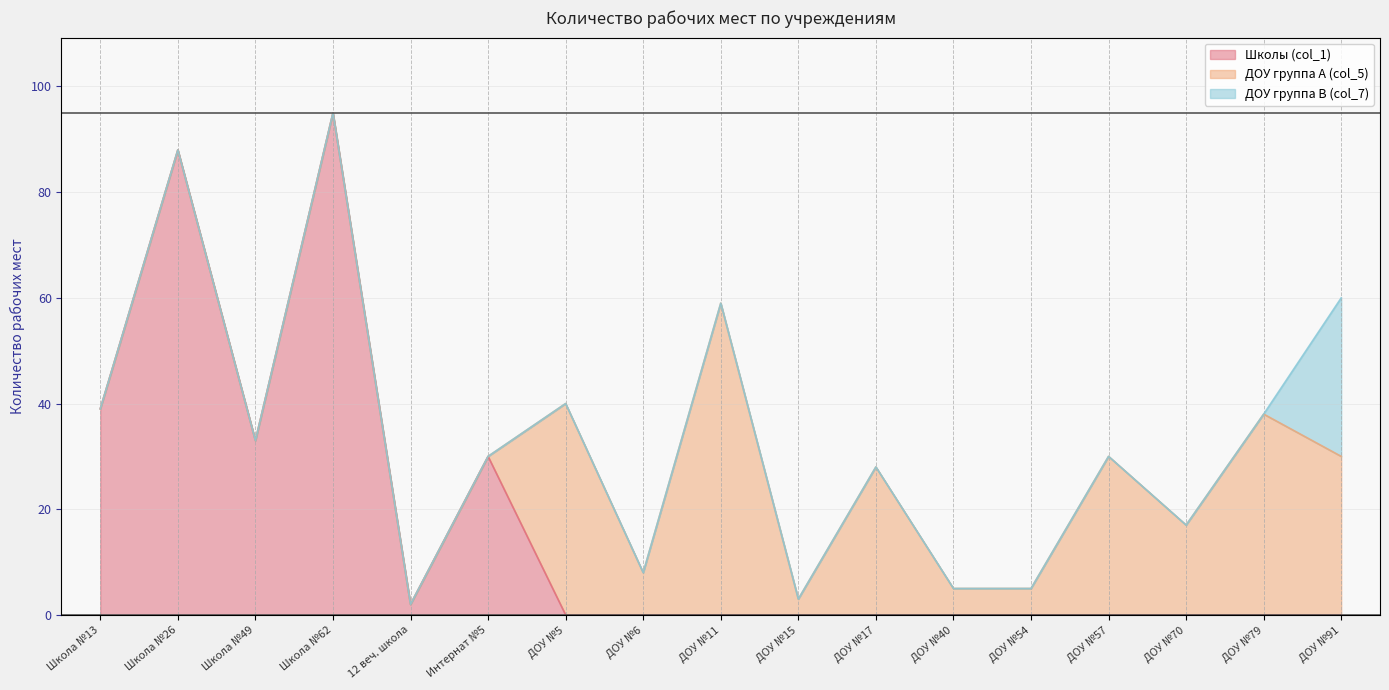

What is the total value across all series at Школа №62?

95